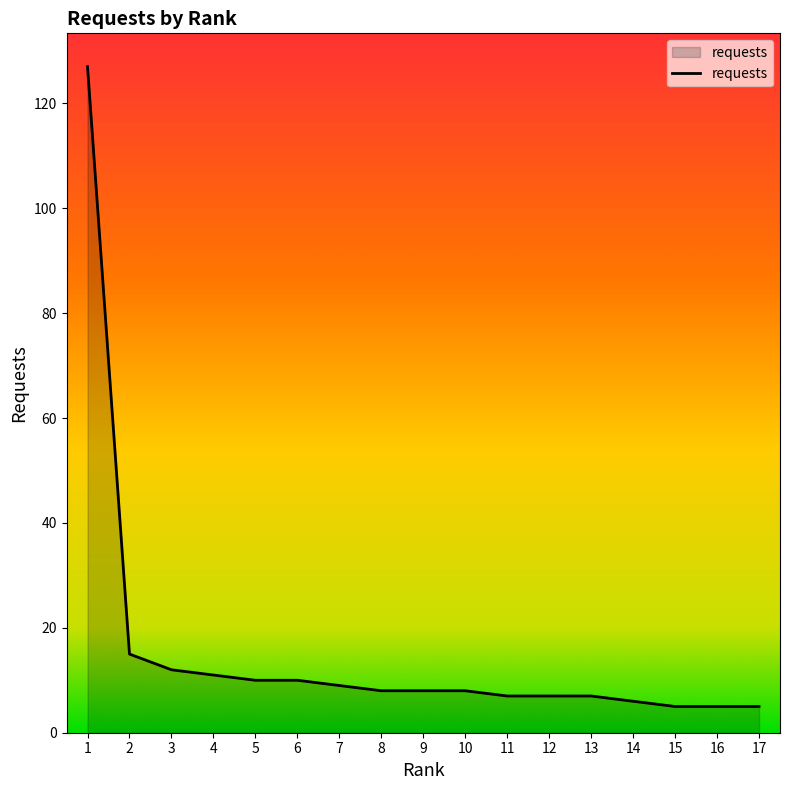

What is the change in value from 12 to 17?

-2